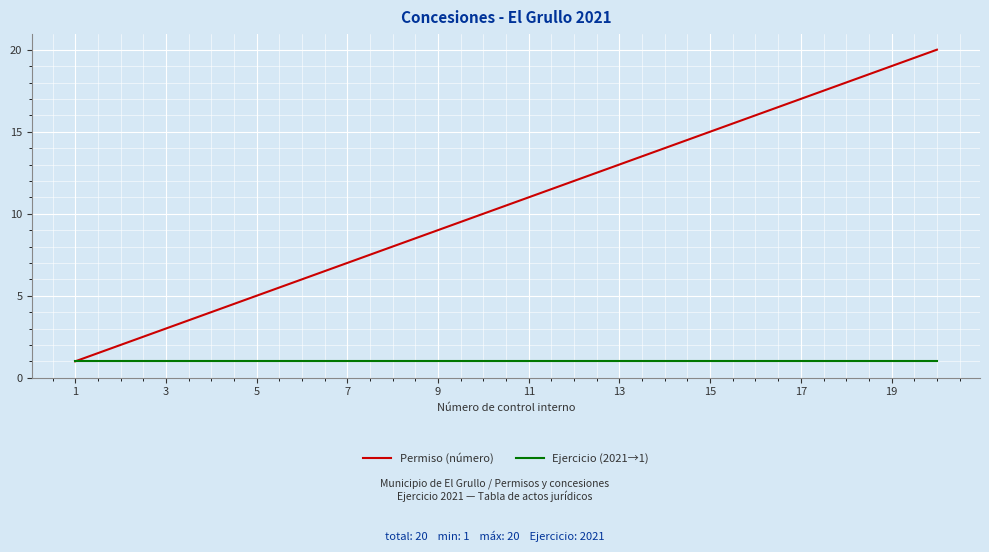

What are all the series names shown in the legend?

Permiso (número), Ejercicio (2021→1)